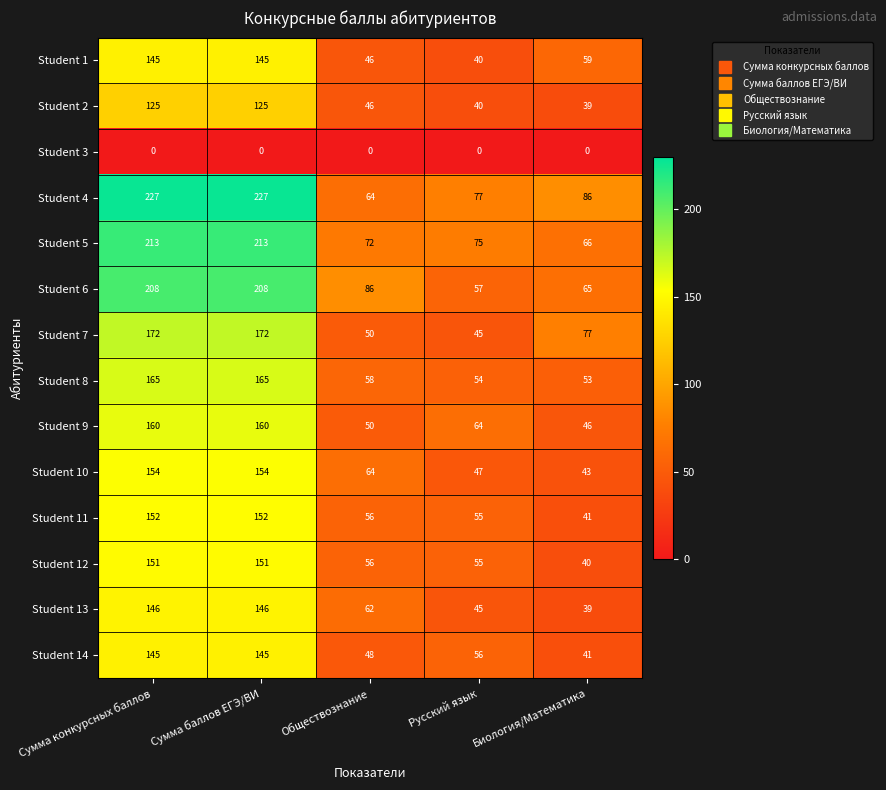

What is the difference between the maximum and second lowest values in the Student 13 series?

101